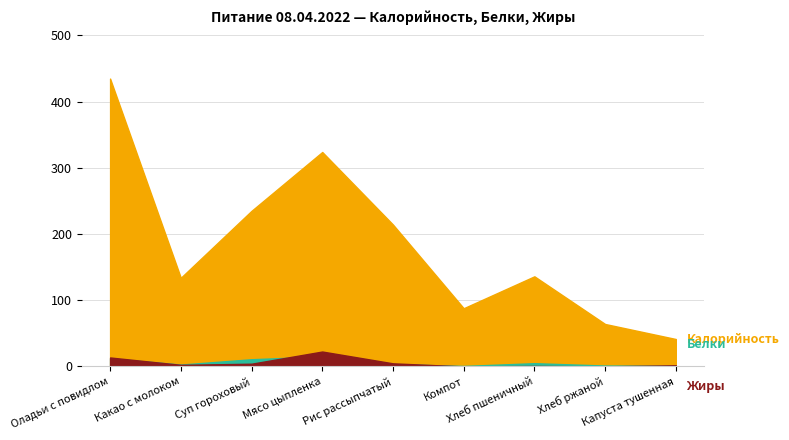

How many lines are shown in the chart?

3